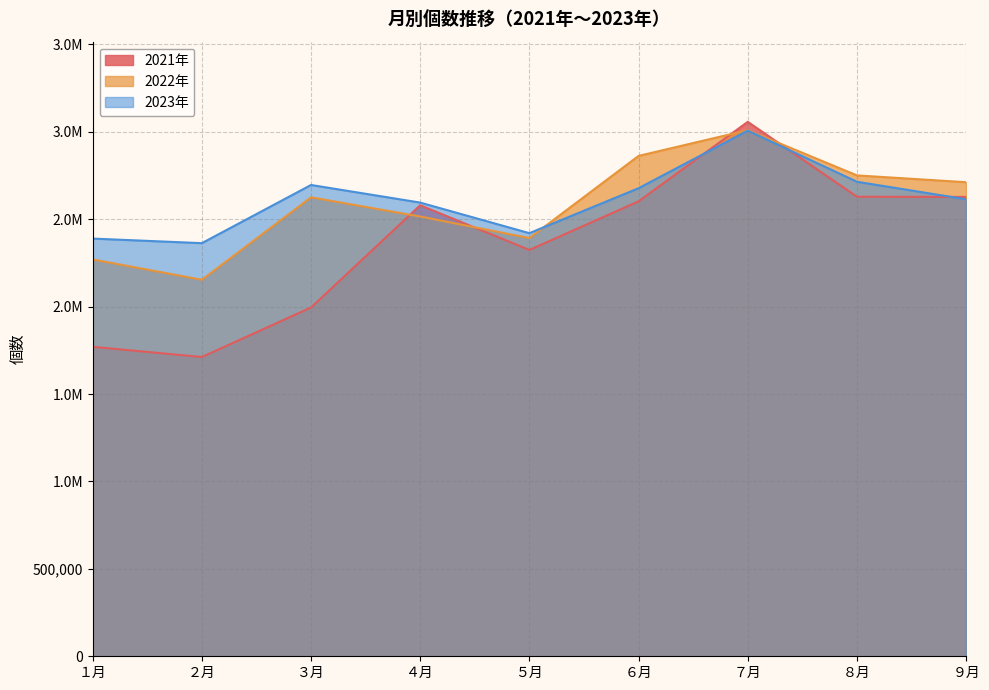

What value does the 2023年 series have at ６月?

2677580